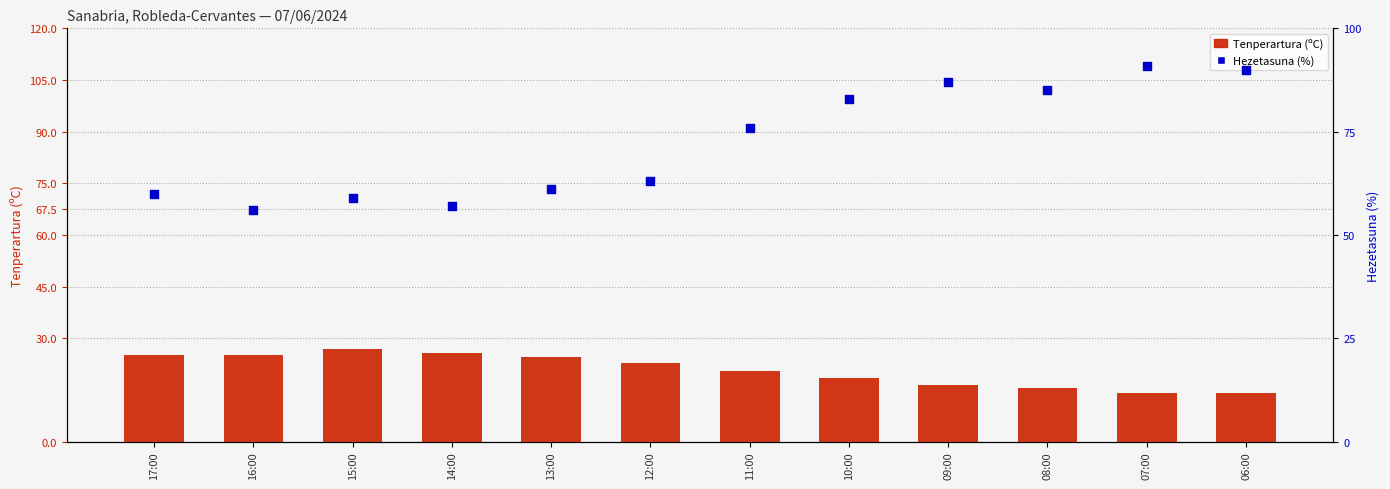

Which series reaches the maximum Y coordinate?

Hezetasuna (%)